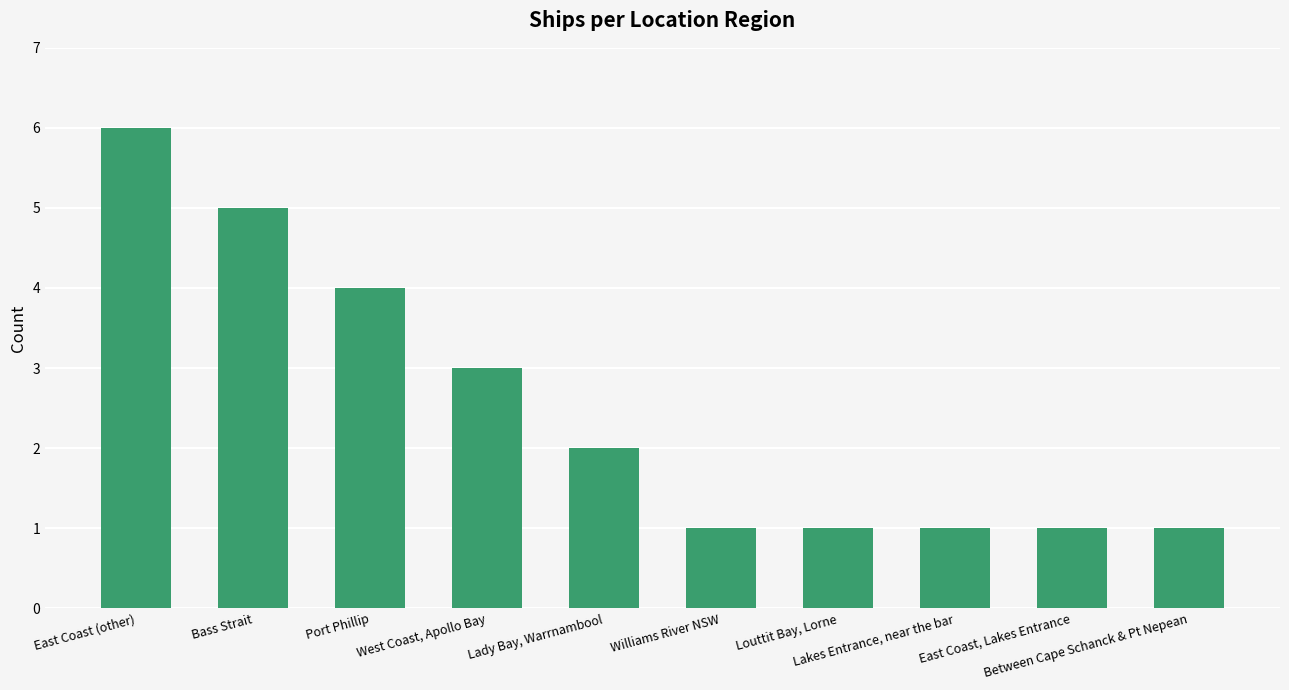

What is the difference between the maximum and minimum values?

5